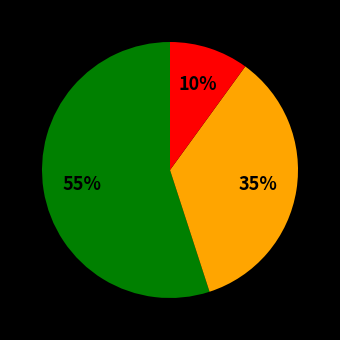

To the nearest percent, what is the difference between the largest and smallest slice percentages?

45%